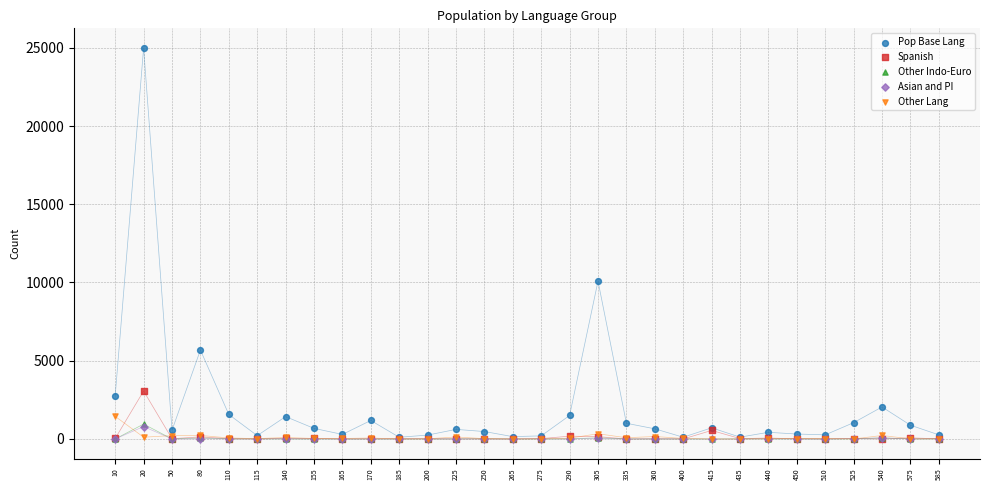

Which series has the largest Y range (max minus min)?

Pop Base Lang